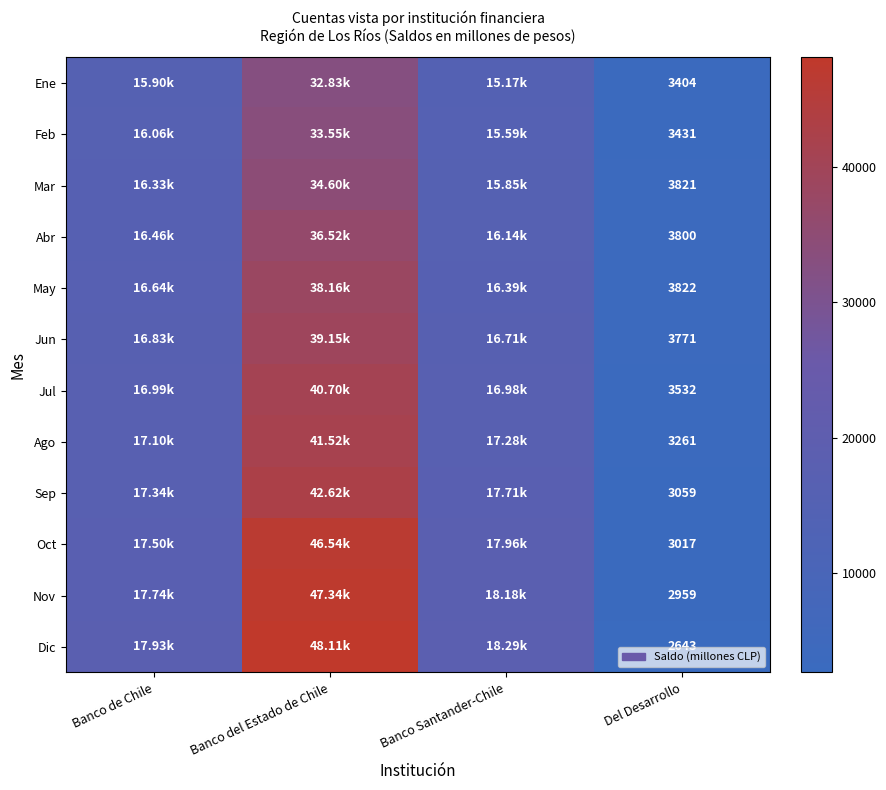

Rank the series at Del Desarrollo from lowest to highest value.

Dic, Nov, Oct, Sep, Ago, Ene, Feb, Jul, Jun, Abr, Mar, May